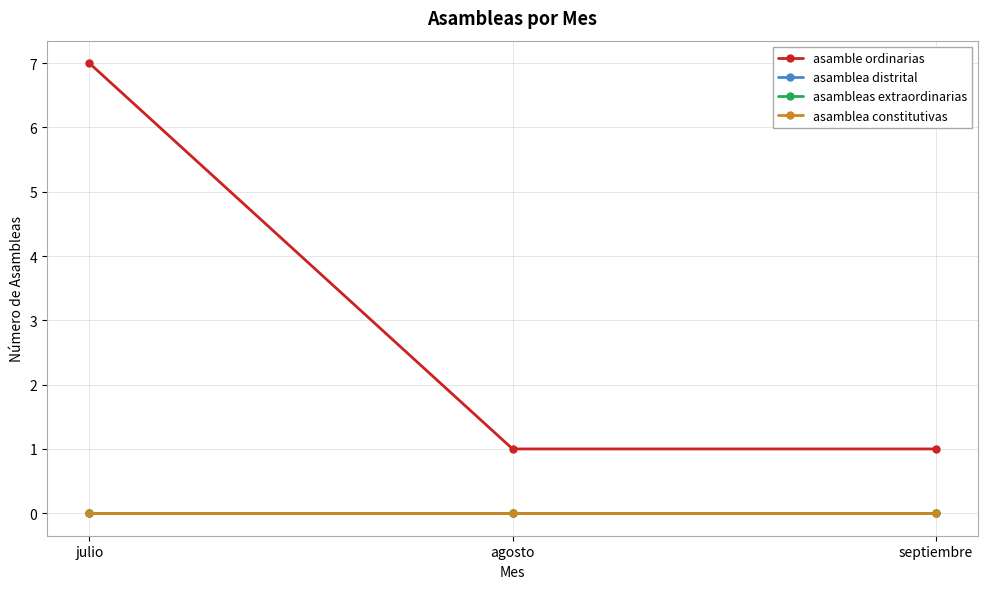

Does the chart have visible grid lines?

Yes